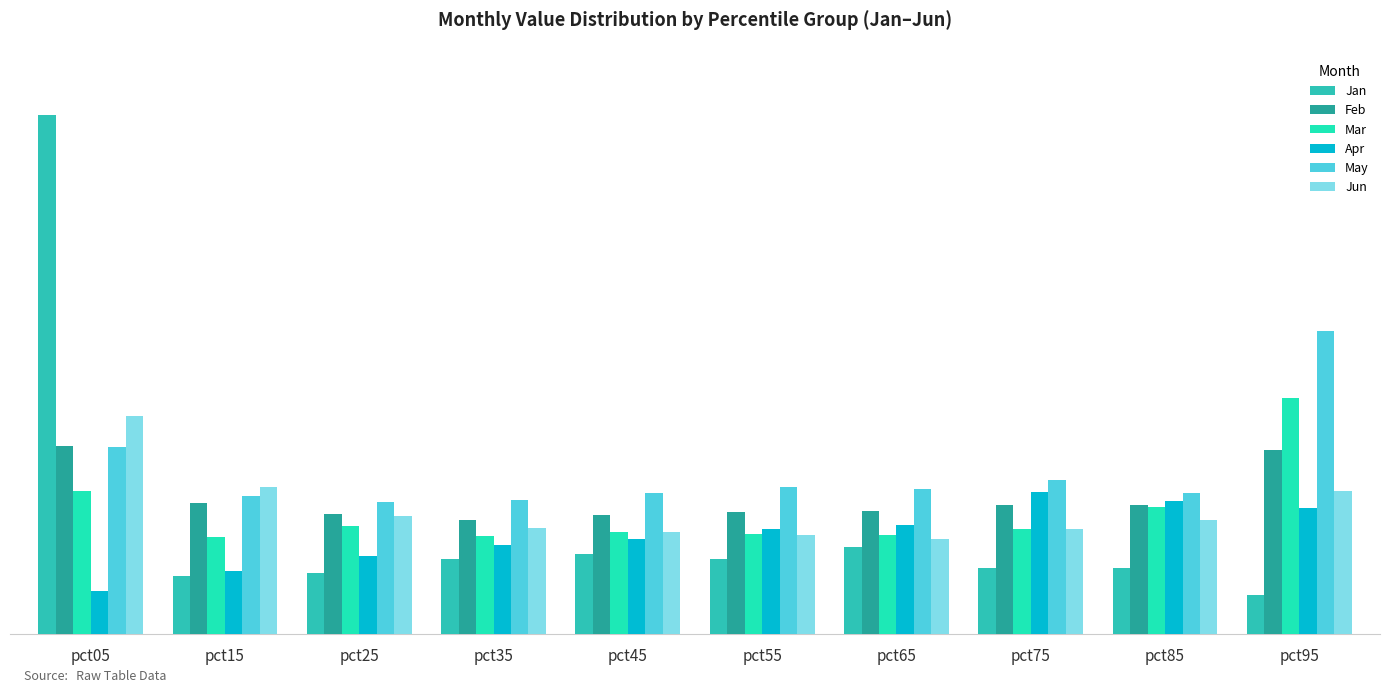

Does the chart contain stacked bars?

No